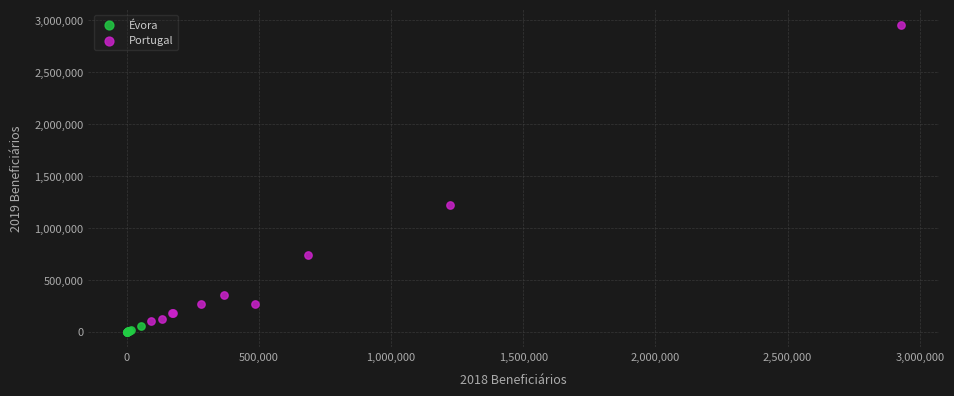

Which series reaches the maximum Y coordinate?

Portugal